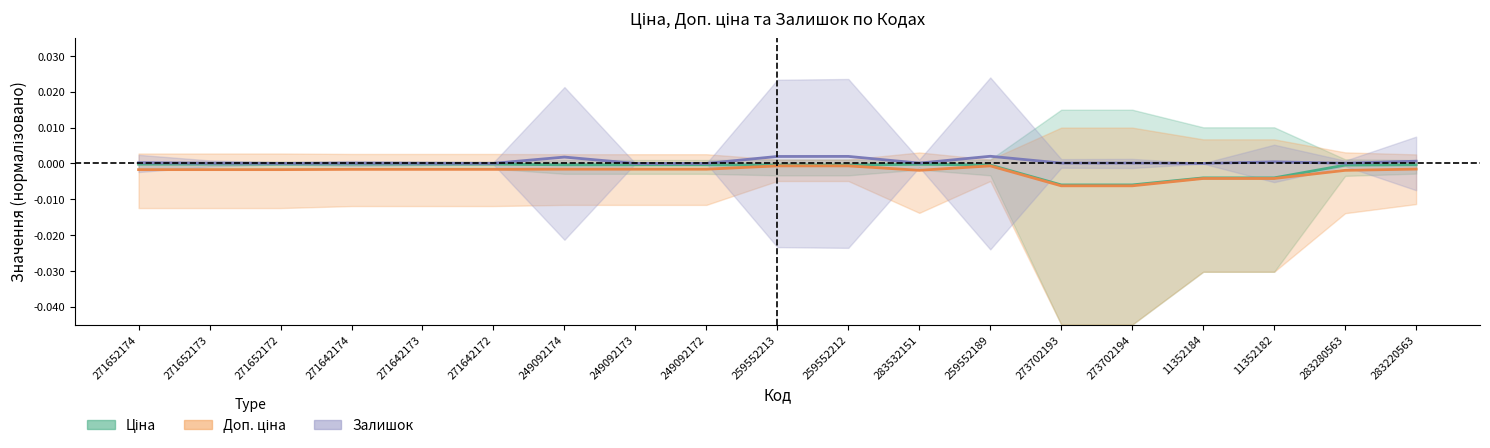

List the series in order of their peak value, lowest first.

Доп. ціна, Ціна, Залишок